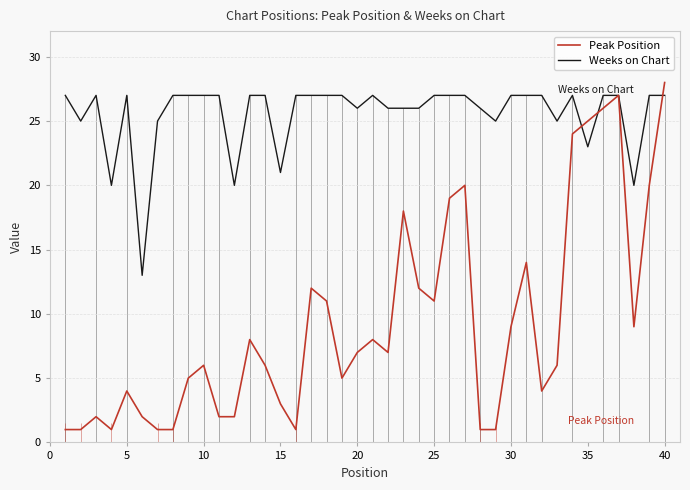

The Peak Position series shows 17 at 40. True or false?

False